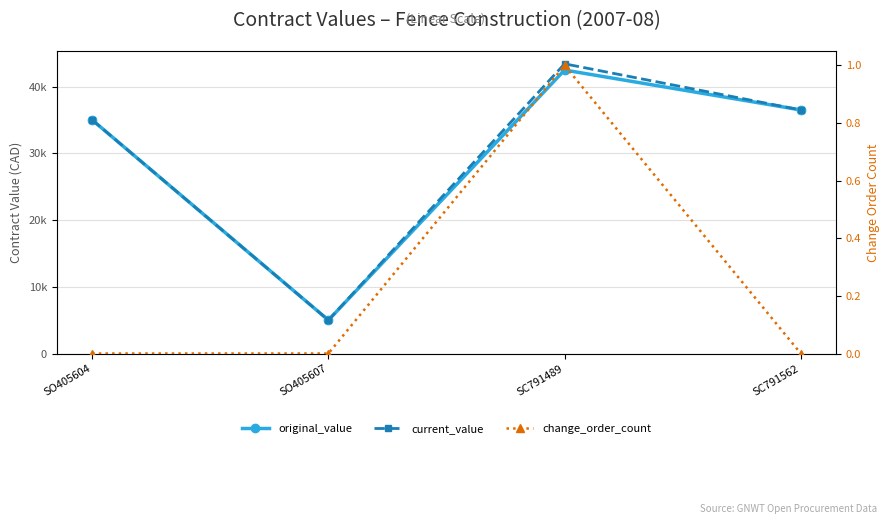

True or false: change_order_count and original_value cross at least once.

False